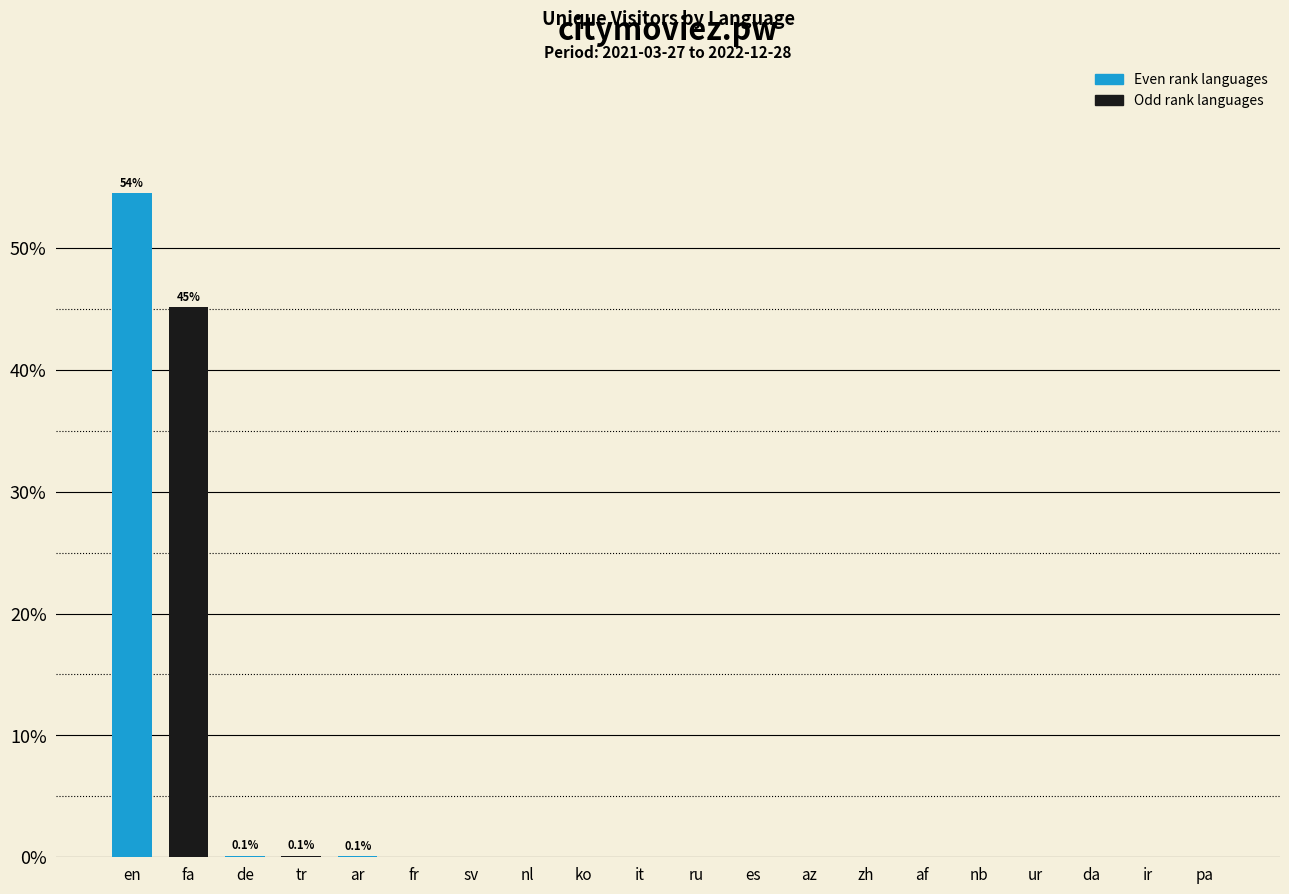

True or false: the data shows 0.0 at az.

True